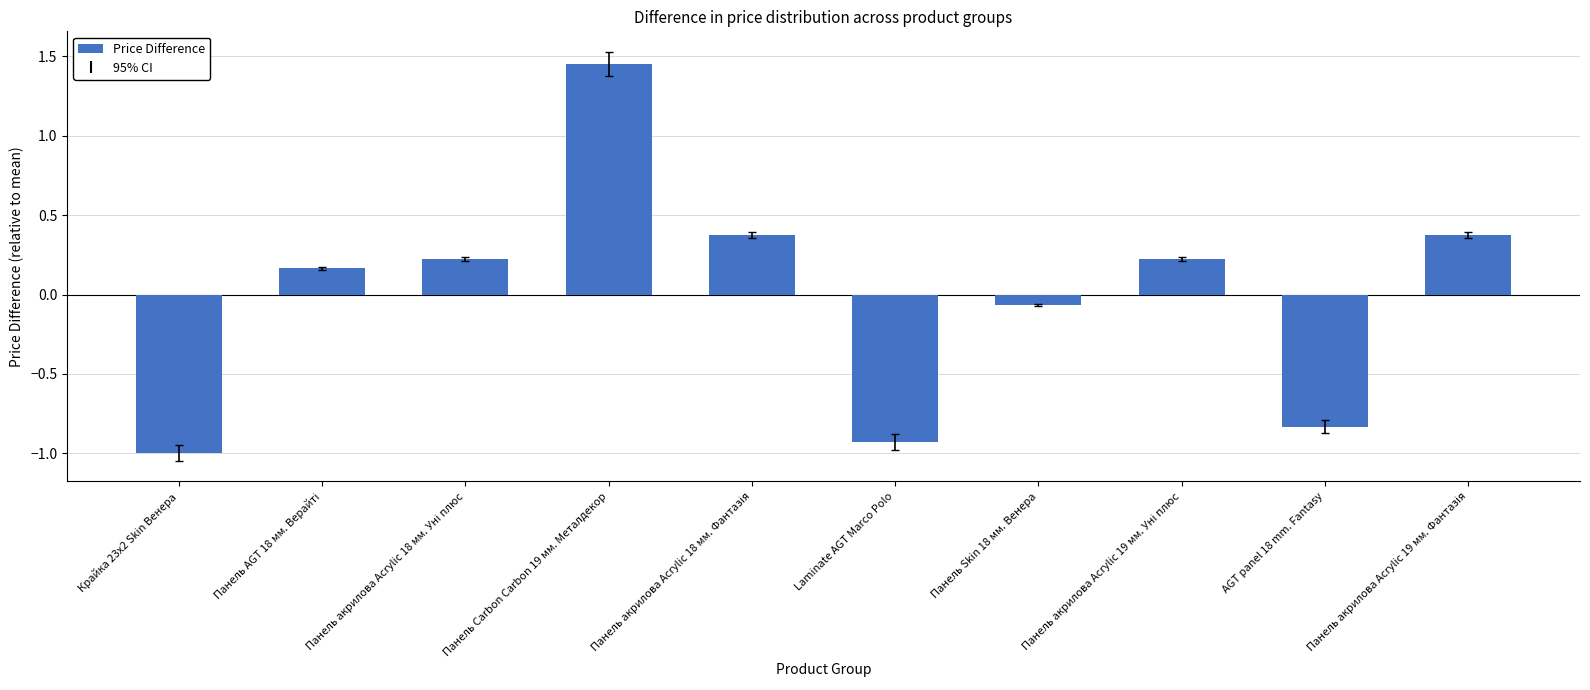

Which has a higher value, Крайка 23x2 Skin Венера or Панель Skin 18 мм. Венера?

Панель Skin 18 мм. Венера